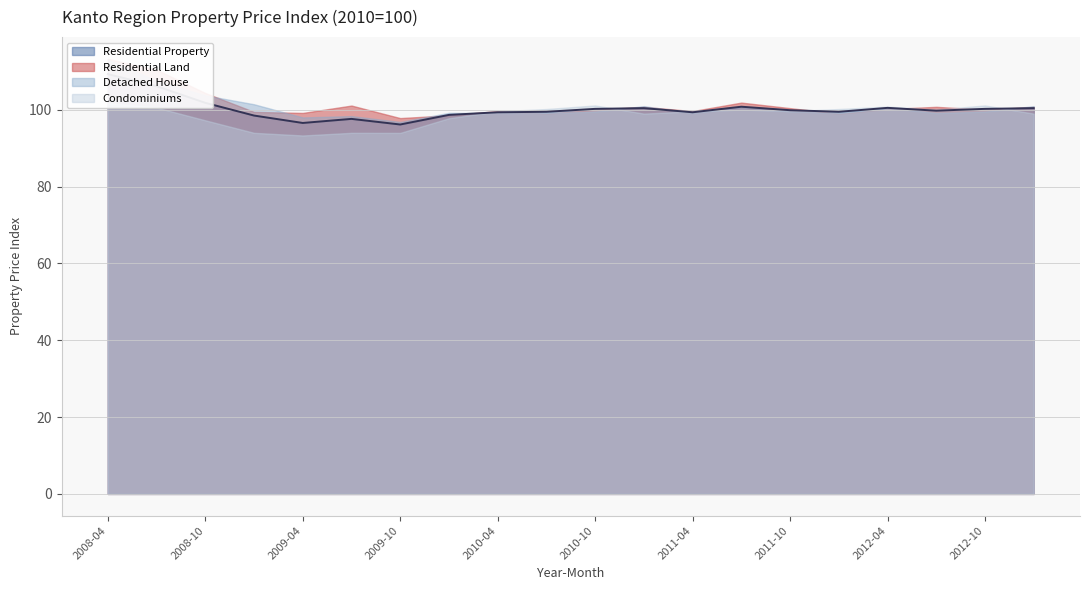

At how many categories does at least one series exceed 102?

3